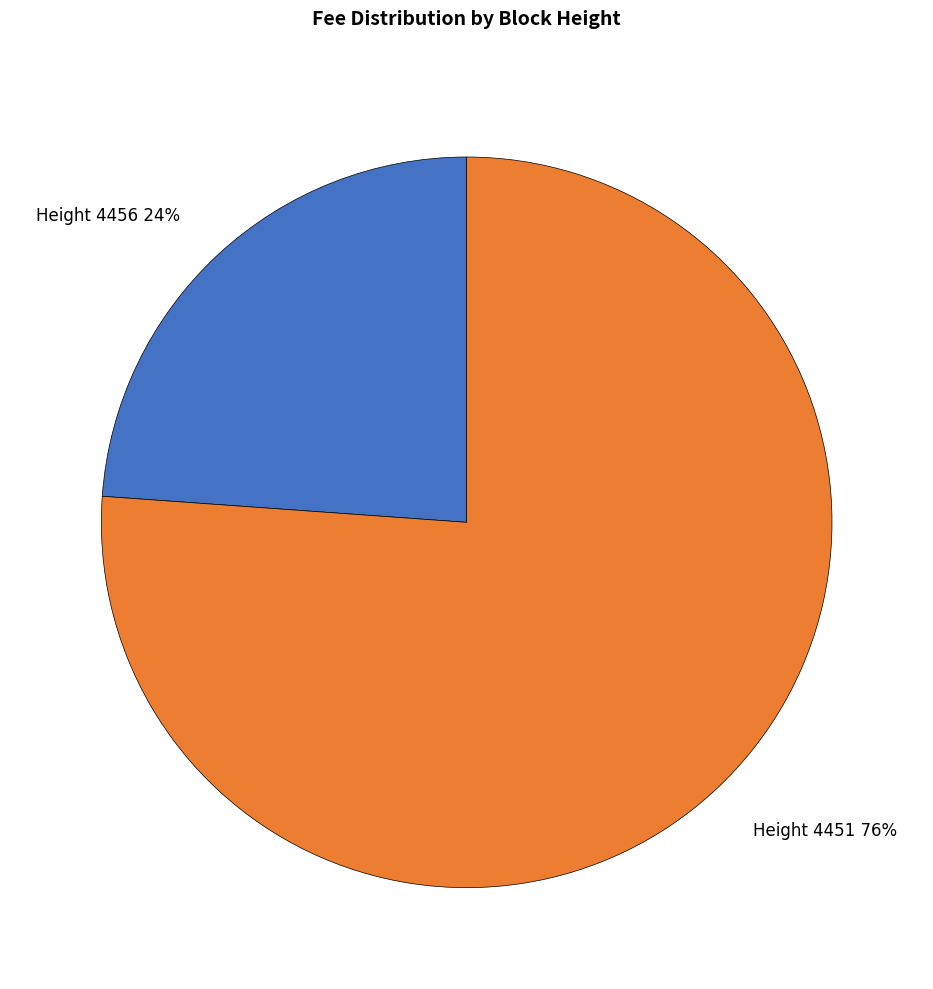

To the nearest percent, what is the difference between the largest and smallest slice percentages?

52%